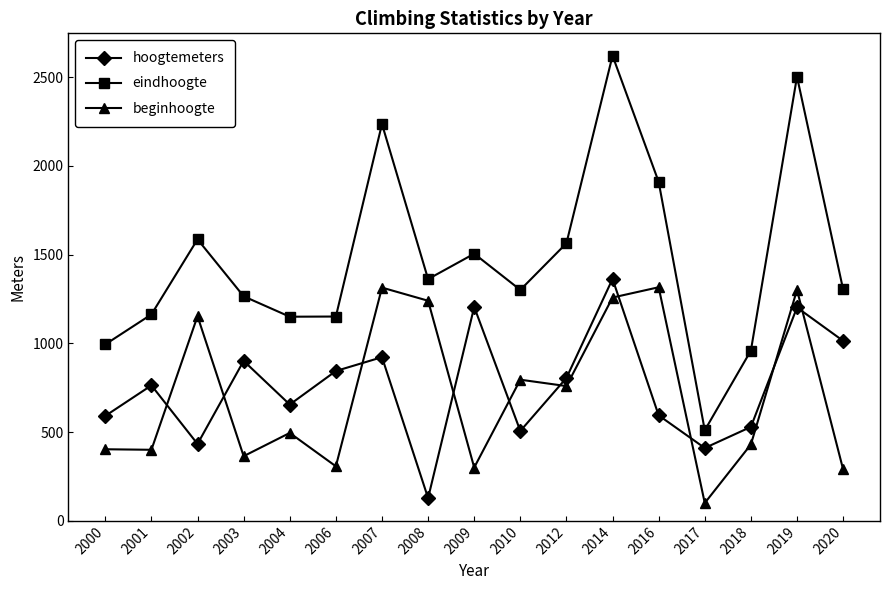

Which series has the largest total across all categories?

eindhoogte